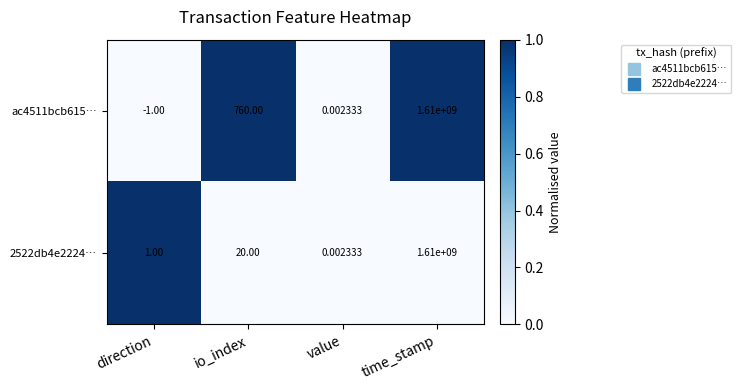

At which label does ac4511bcb615… reach its peak?

time_stamp